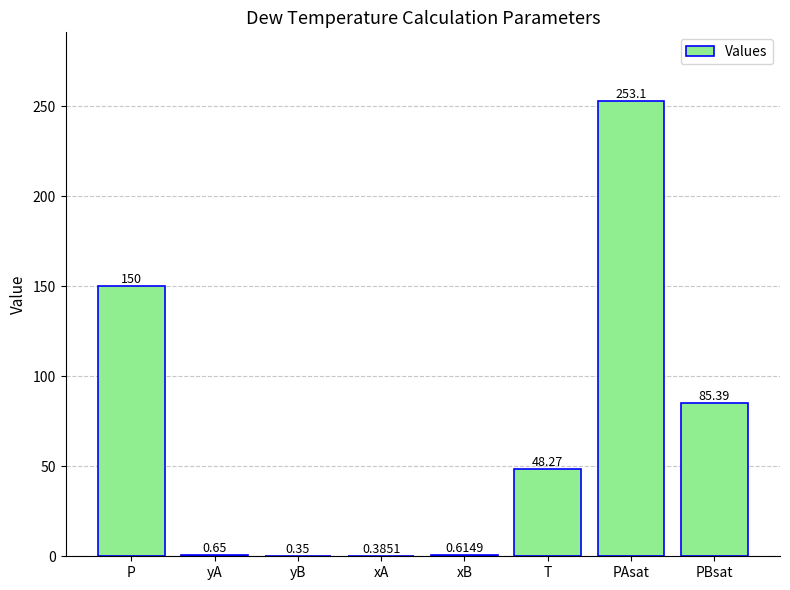

Does the chart contain stacked bars?

No